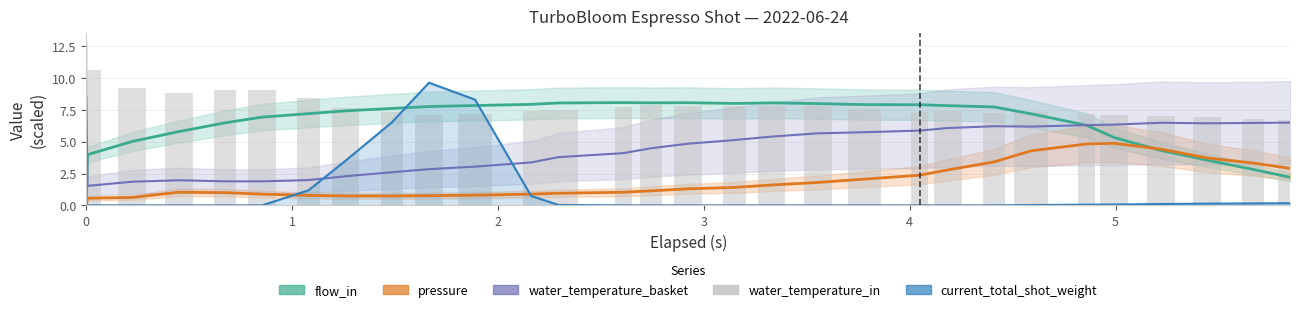

What is the sum of all values?

233.3